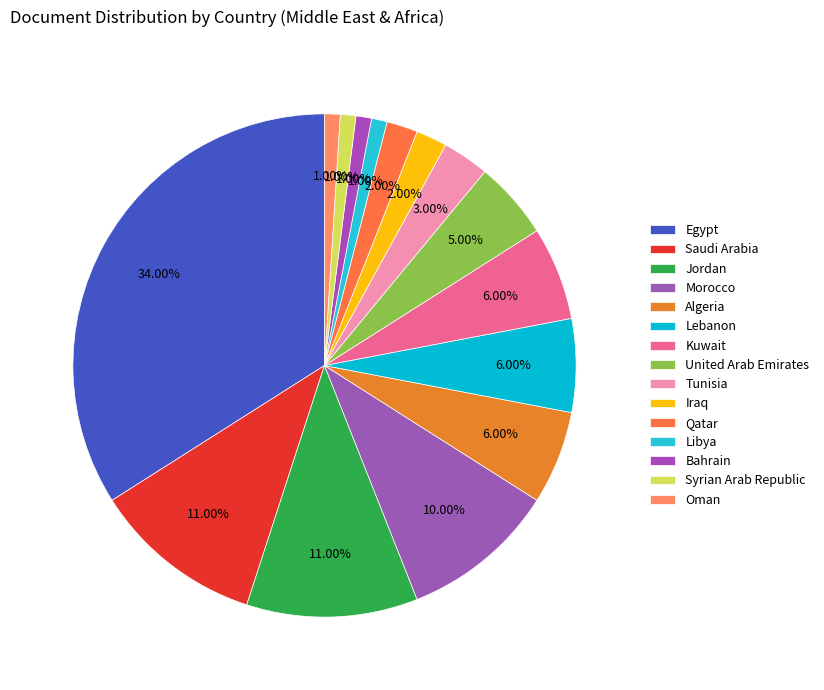

Approximately how many times larger is the value at Morocco compared to Qatar?

5.0